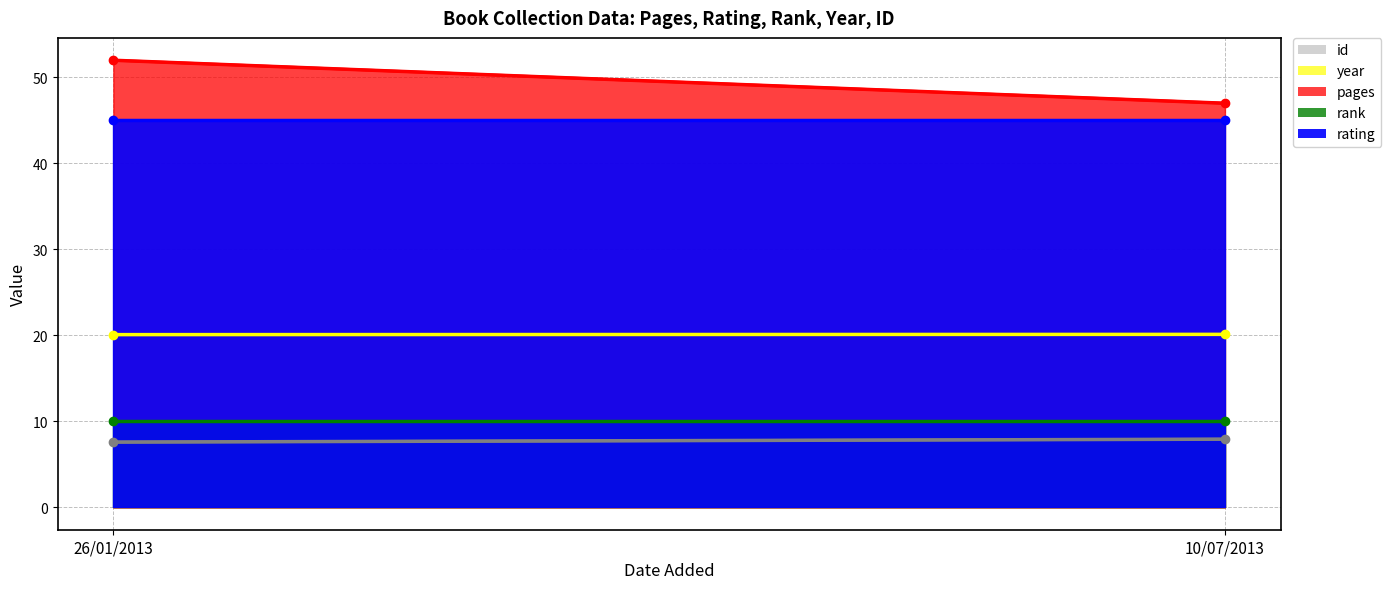

Between 10/07/2013 and 26/01/2013, which is larger?

10/07/2013